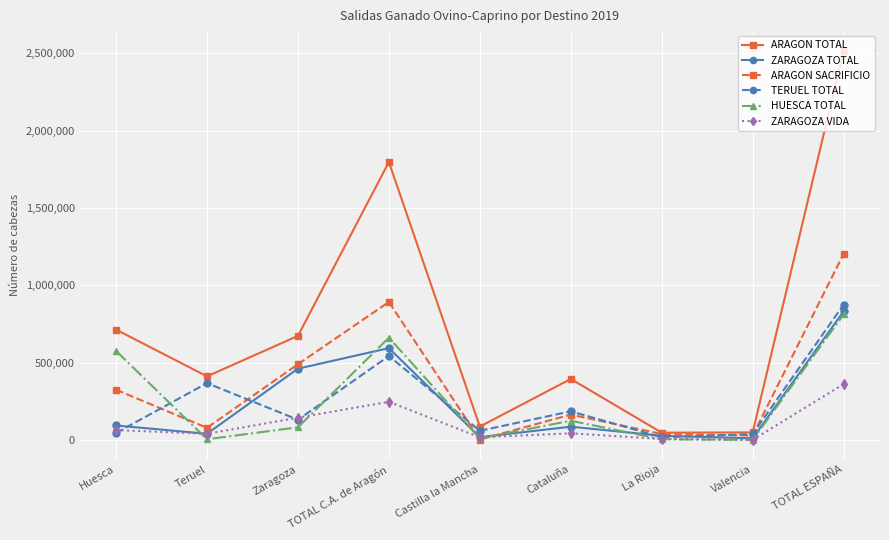

Which series has the largest total across all categories?

ARAGON TOTAL